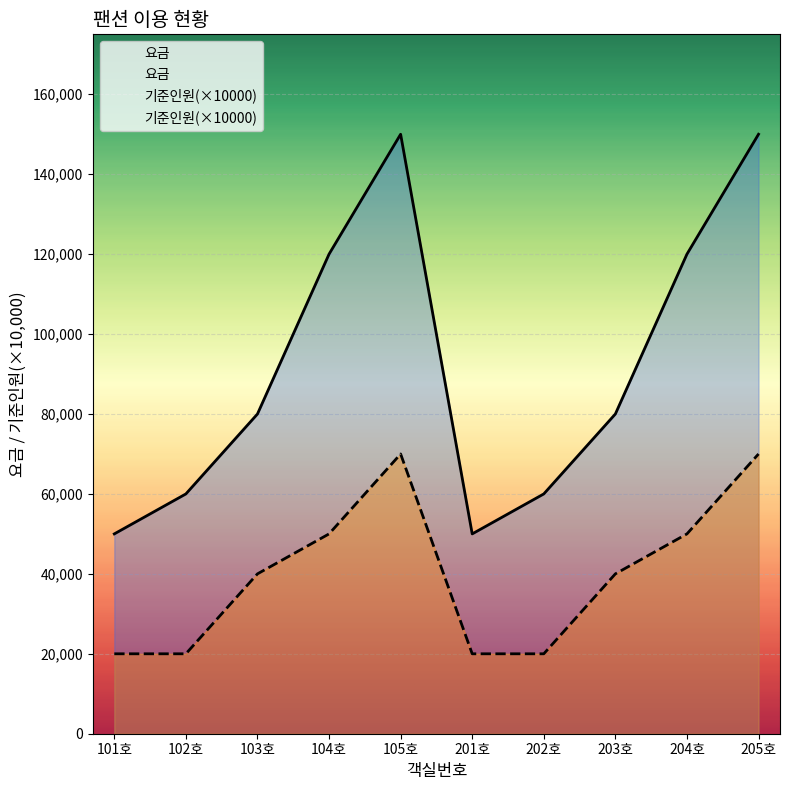

What position from the right is 202호?

4